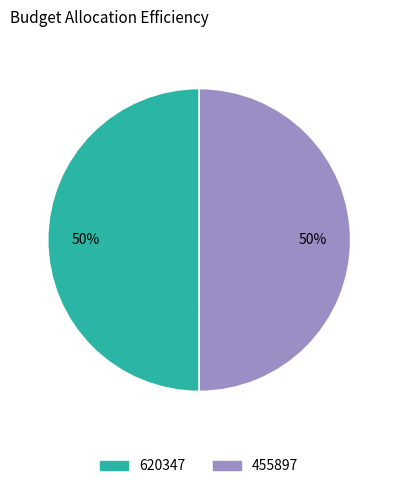

The 455897 slice represents 50% of the pie. True or false?

True